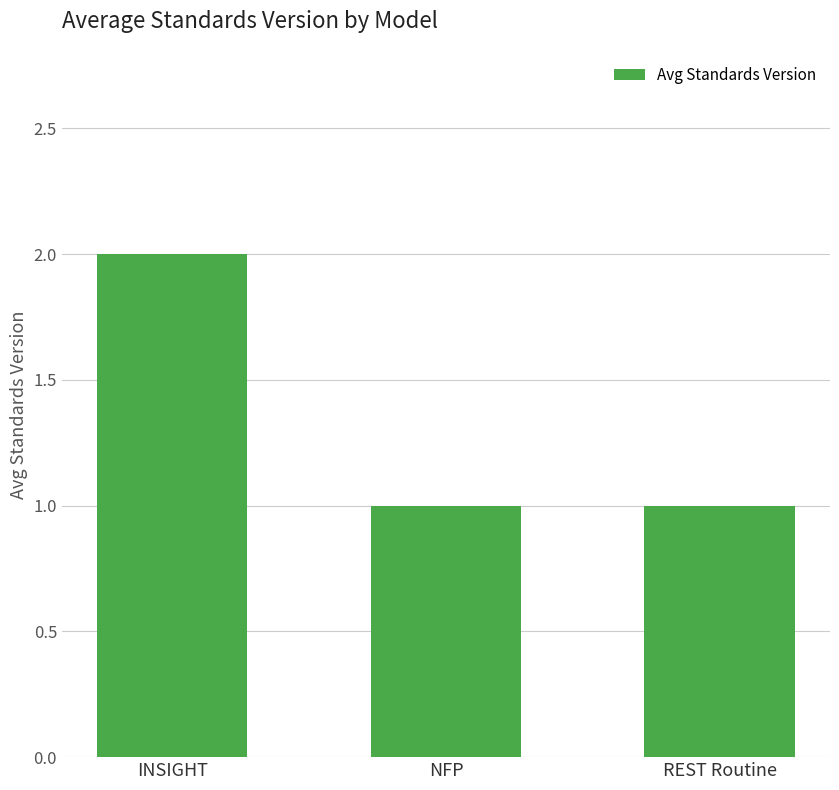

What is the label of the 3rd bar from the right?

INSIGHT